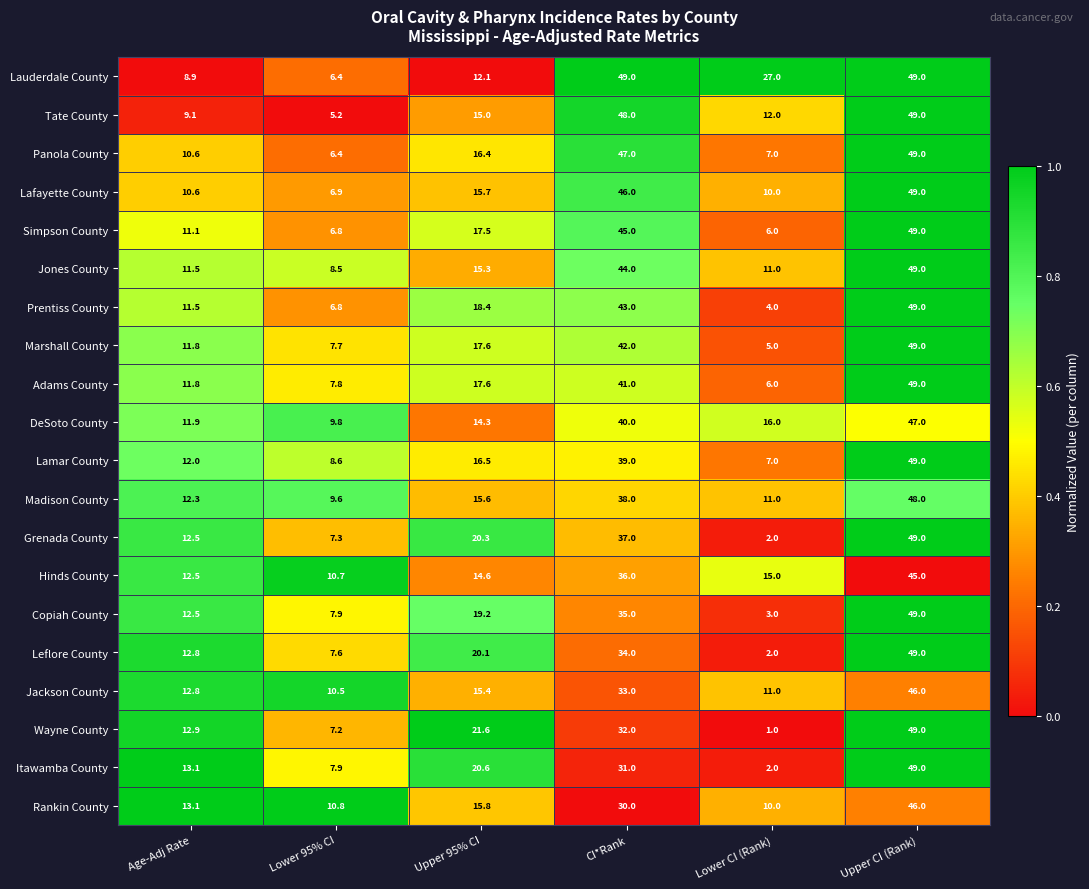

Which series has the largest range (max minus min)?

Wayne County